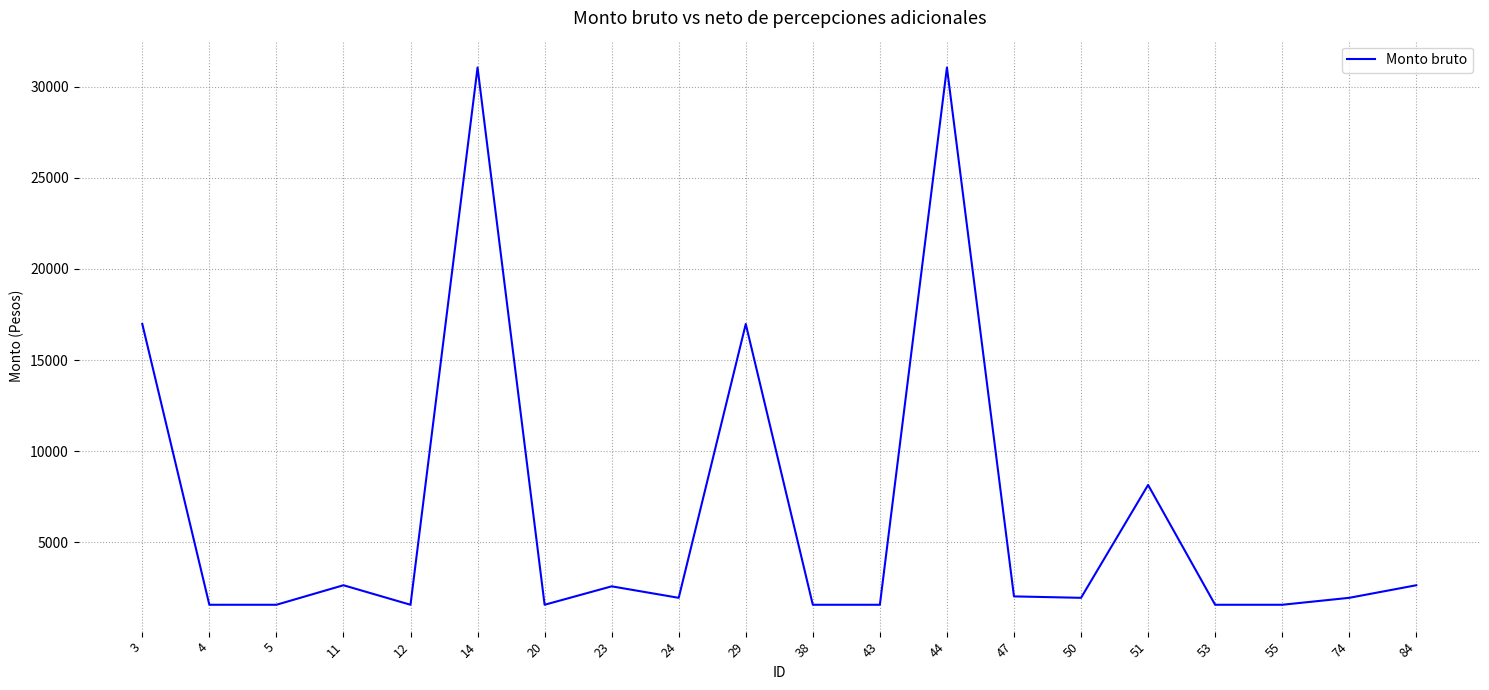

The value at 12 is 1581. True or false?

True